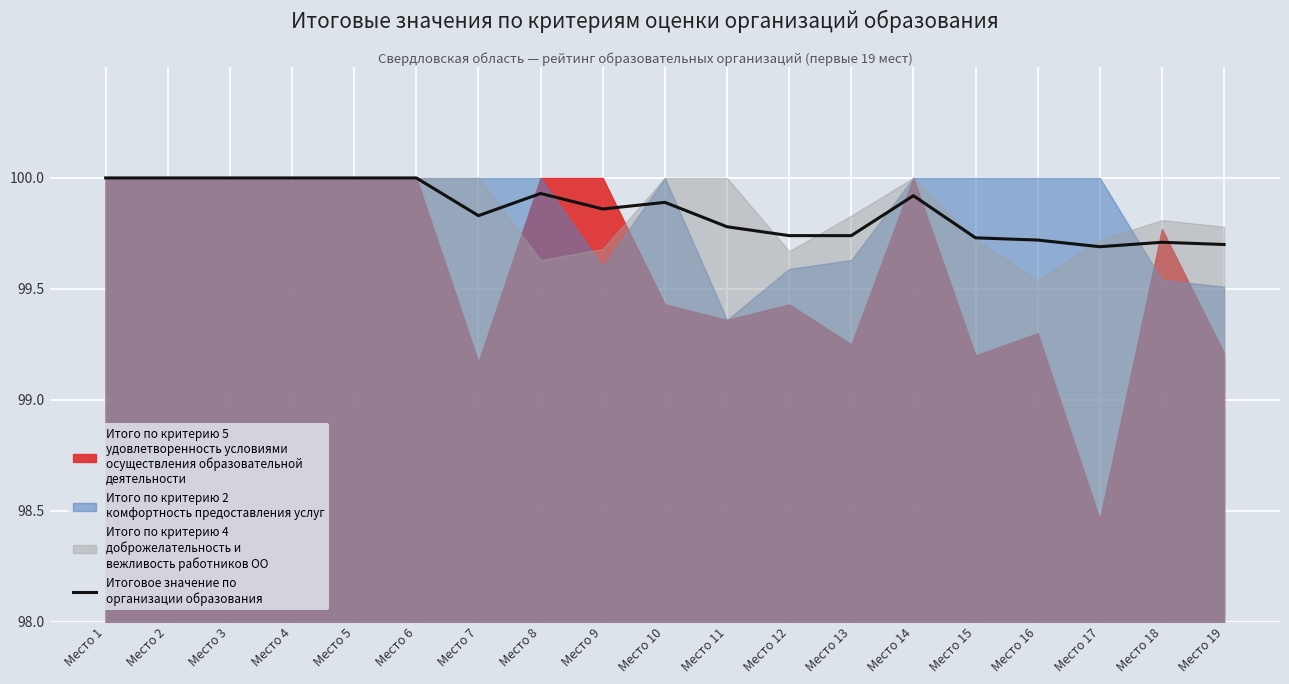

What is the value of the 17th point from the left?

99.7